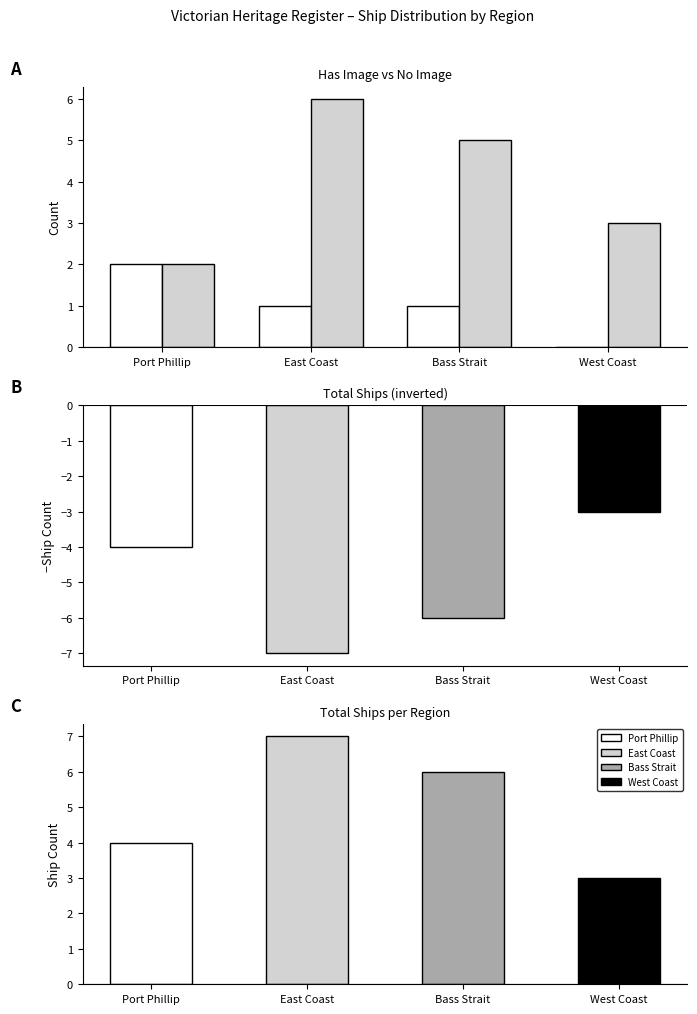

What is the difference between the second highest and second lowest values in the No Image series?

2